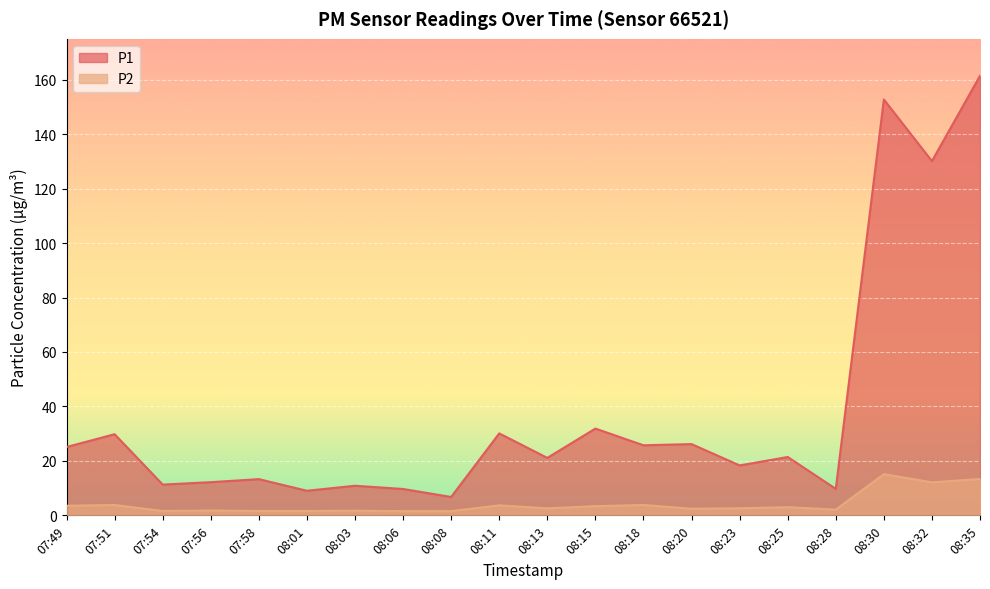

Where is the first local maximum for P1?

07:51